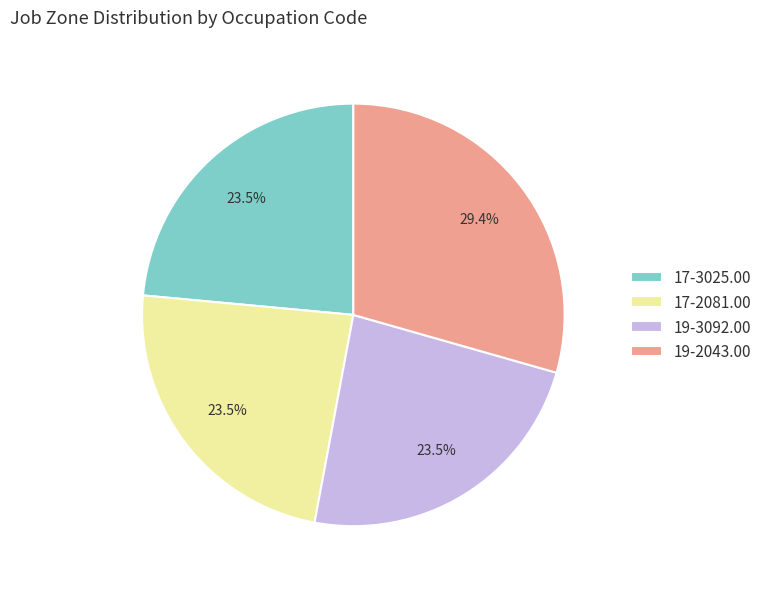

Is the sum of 19-3092.00 and 19-2043.00 greater than half?

Yes